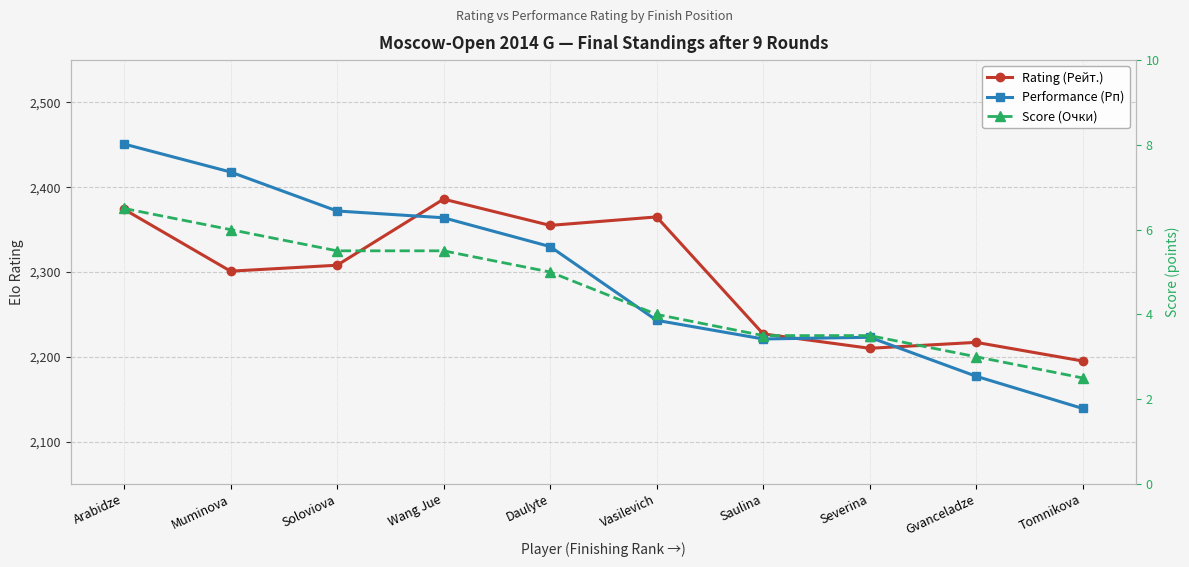

What is the difference between the highest and lowest values at Vasilevich?

2361.0